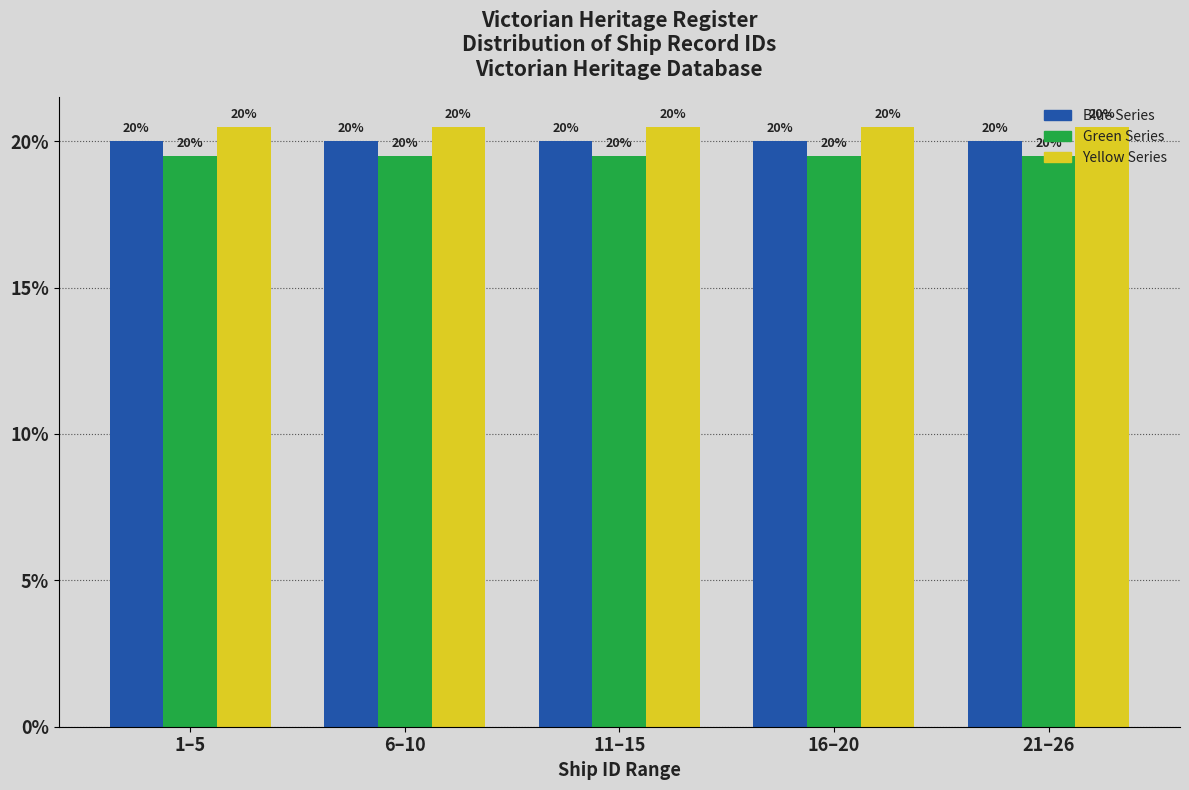

What value does the Blue Series series have at 11–15?

20.0